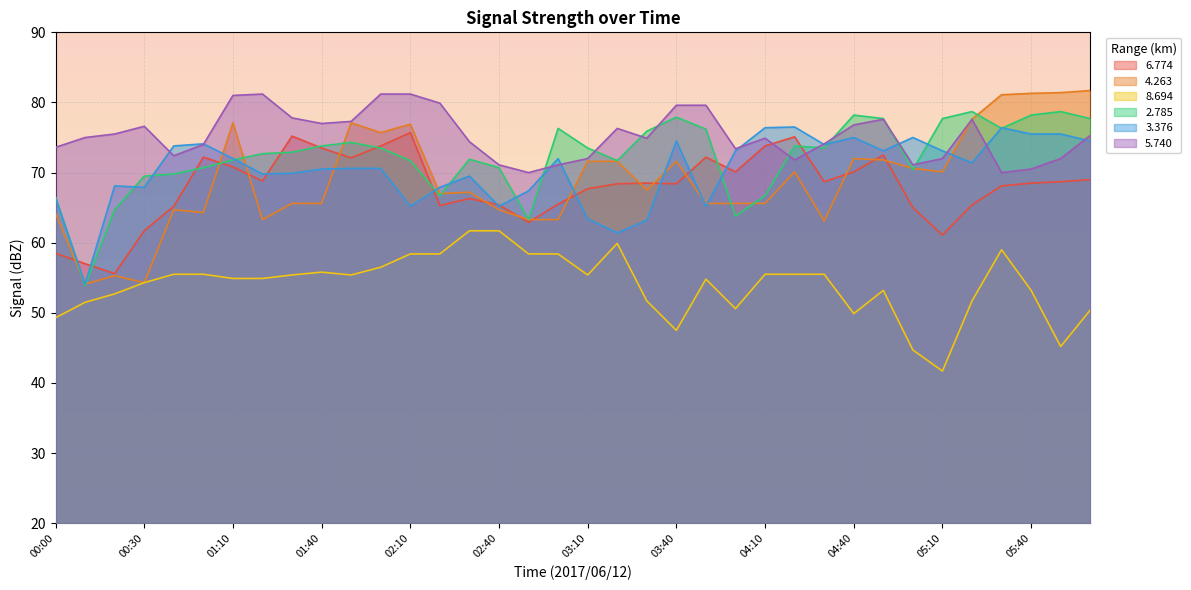

The value of   4.263 at 04:20 is 115.6. True or false?

False